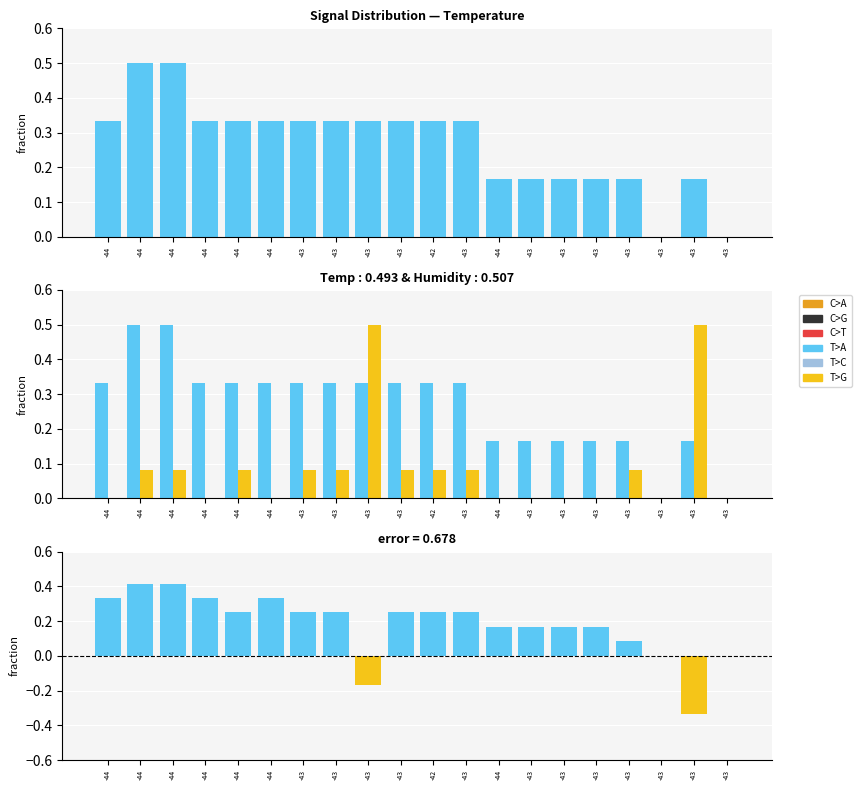

At which label does Humidity reach its minimum?

-43